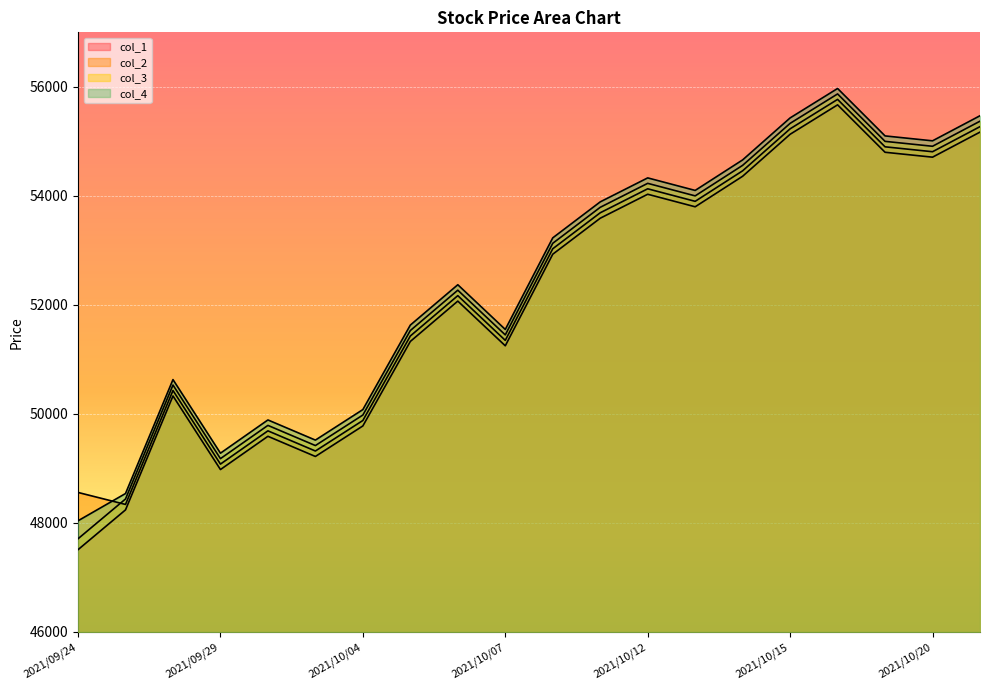

What is the label of the 4th point from the left?

2021/09/29